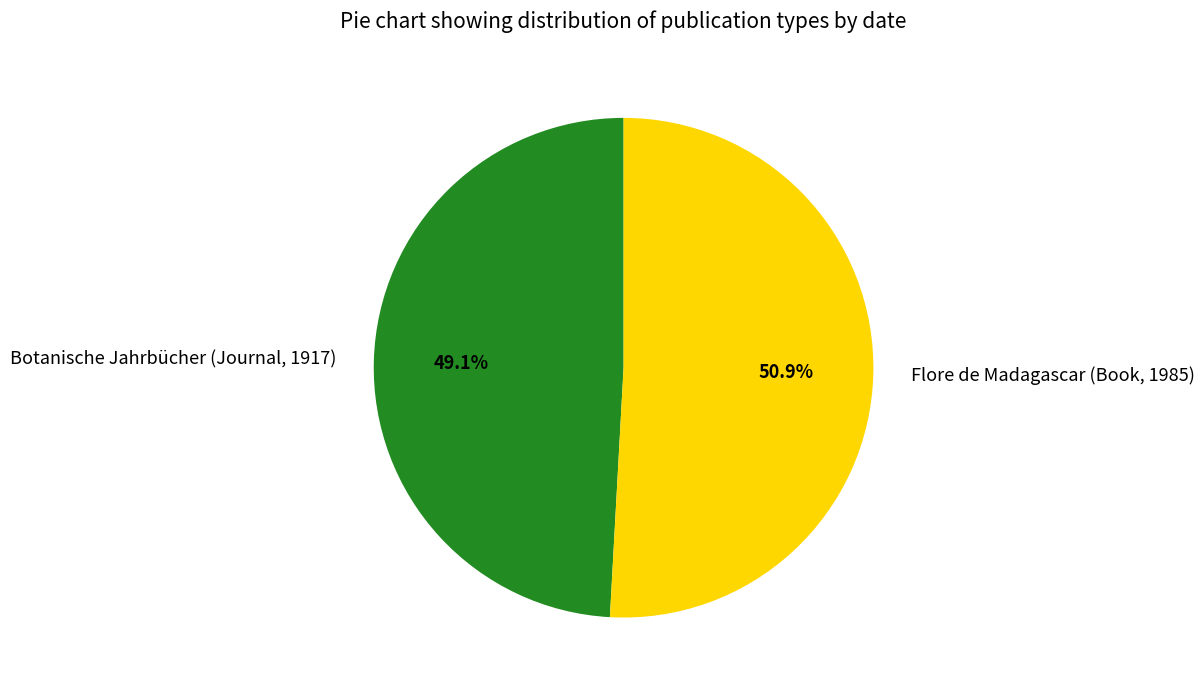

Which slice is the largest?

Flore de Madagascar (Book, 1985)